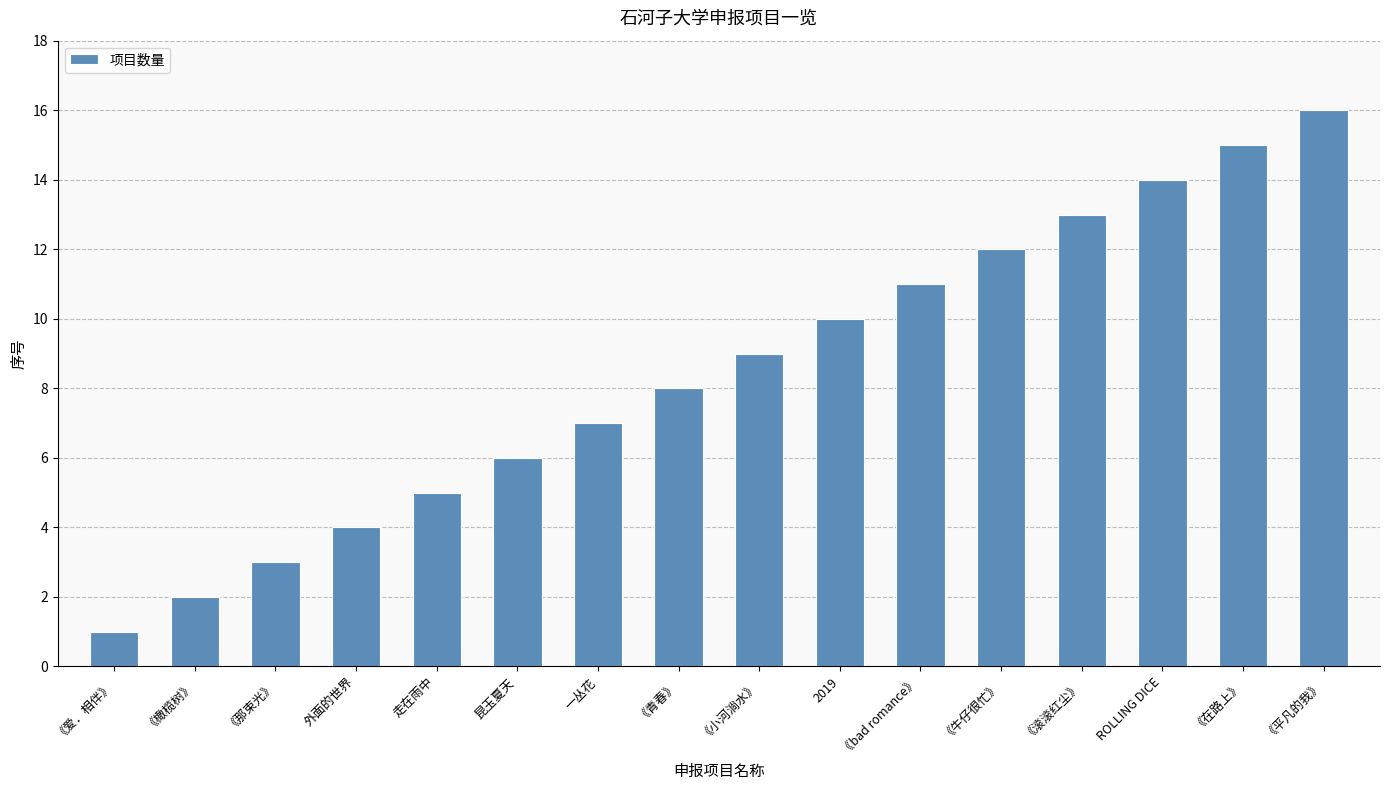

List the labels in order of value, smallest first.

《爱．相伴》, 《橄榄树》, 《那束光》, 外面的世界, 走在雨中, 昆玉夏天, 一丛花, 《青春》, 《小河淌水》, 2019, 《bad romance》, 《牛仔很忙》, 《滚滚红尘》, ROLLING DICE, 《在路上》, 《平凡的我》